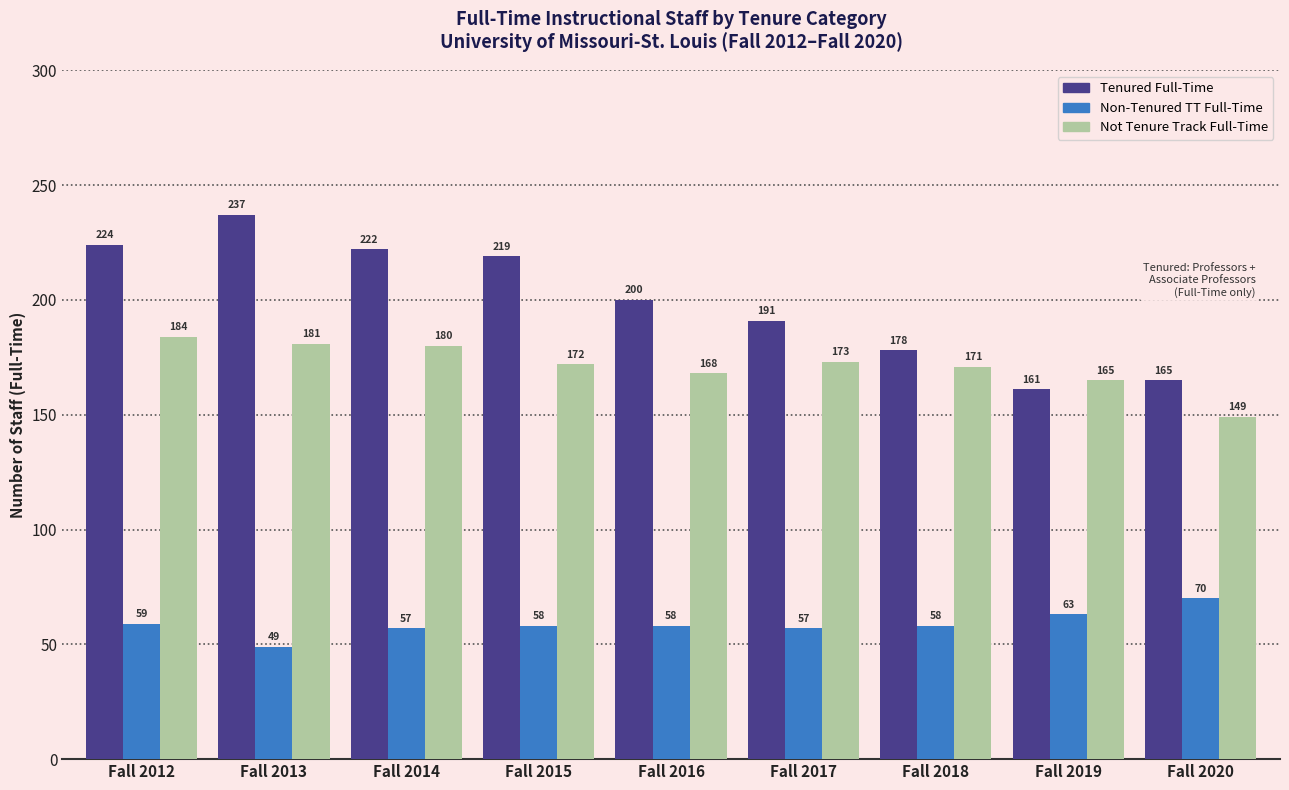

Which category has the highest value in the Non-Tenured TT Full-Time series?

Fall 2020